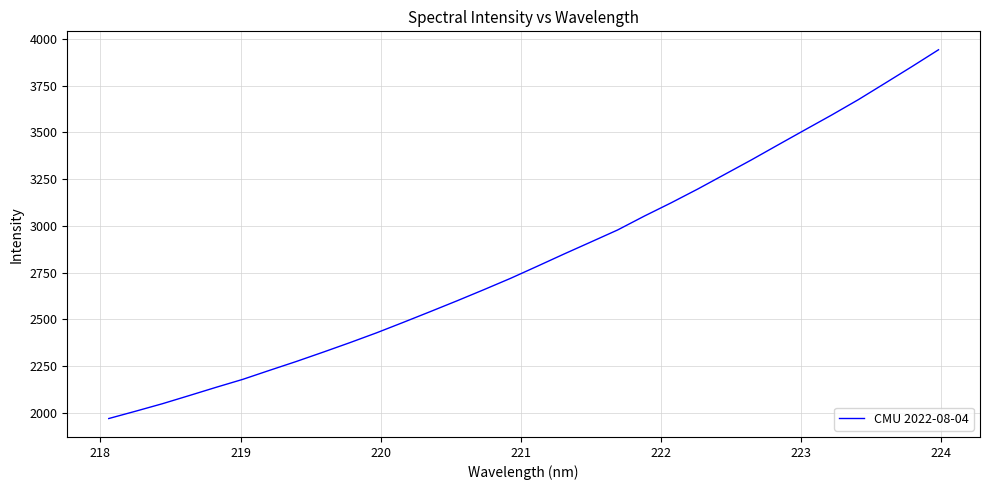

Reading left to right, what are all the values shown in this chart?

1968.3	2007.4	2047.5	2091.1	2135.2	2178.0	2226.3	2273.8	2323.6	2374.6	2427.4	2483.6	2540.6	2598.6	2658.1	2718.9	2783.7	2849.3	2913.4	2977.9	3052.4	3123.2	3197.4	3275.2	3353.0	3433.7	3513.7	3593.3	3675.7	3763.7	3852.4	3942.9